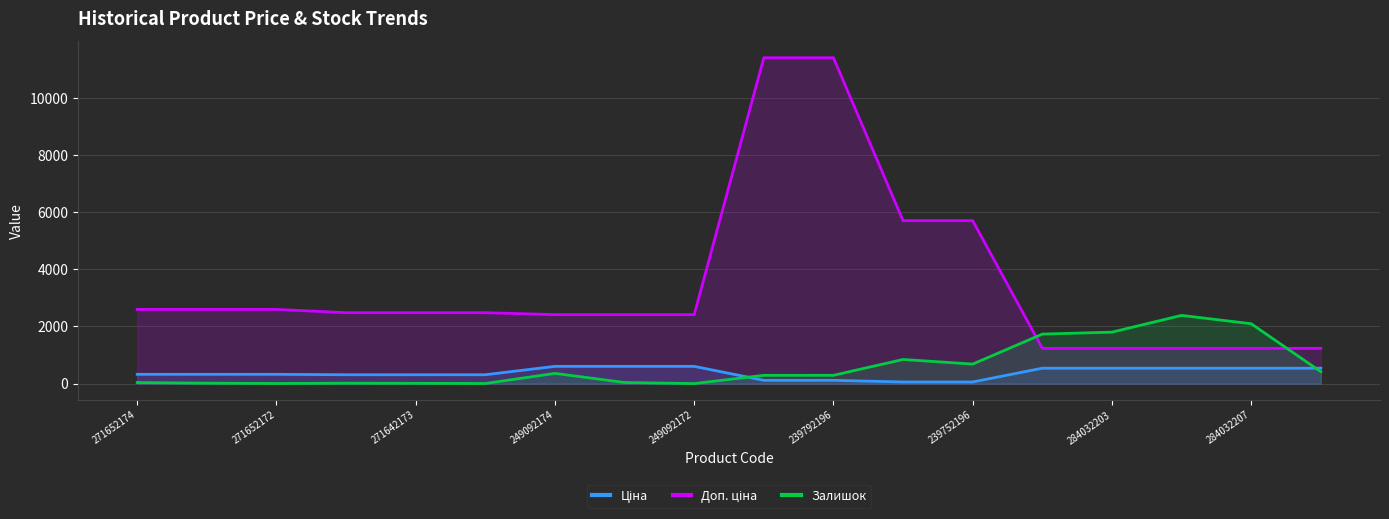

What are all the series names shown in the legend?

Ціна, Доп. ціна, Залишок